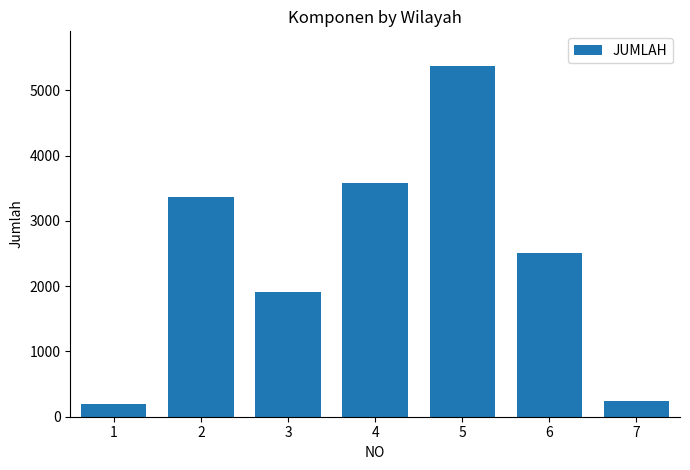

Rank the categories by value from highest to lowest.

5, 4, 2, 6, 3, 7, 1